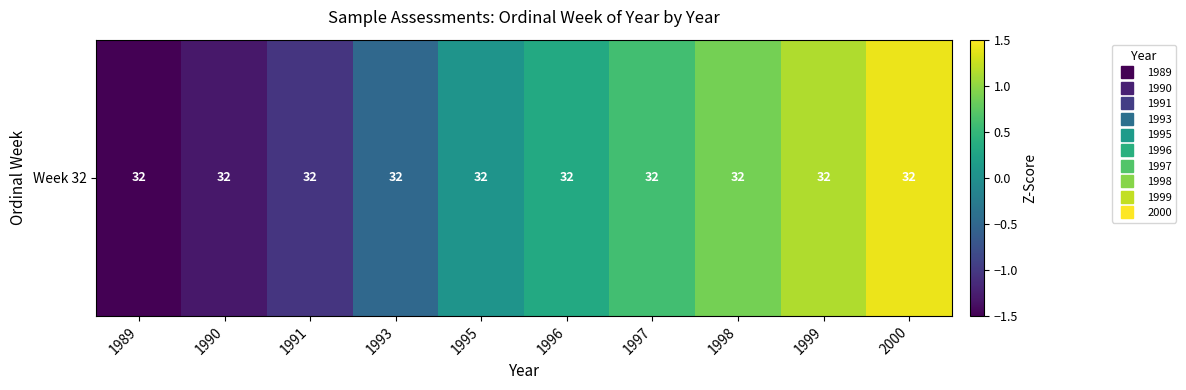

Rank the categories by value from lowest to highest.

1989, 1990, 1991, 1993, 1995, 1996, 1997, 1998, 1999, 2000